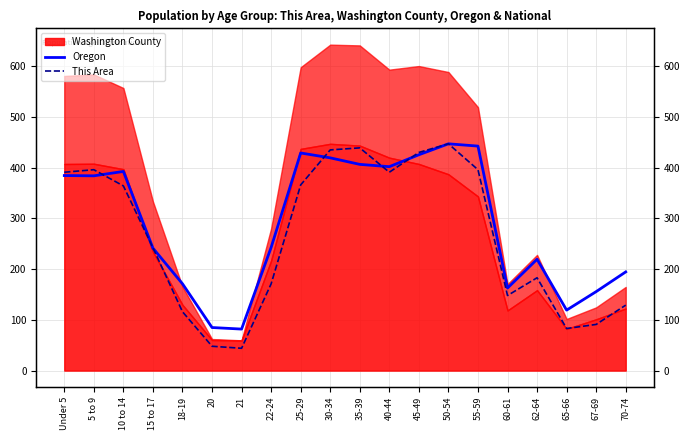

At which category does Oregon reach its first local valley?

5 to 9